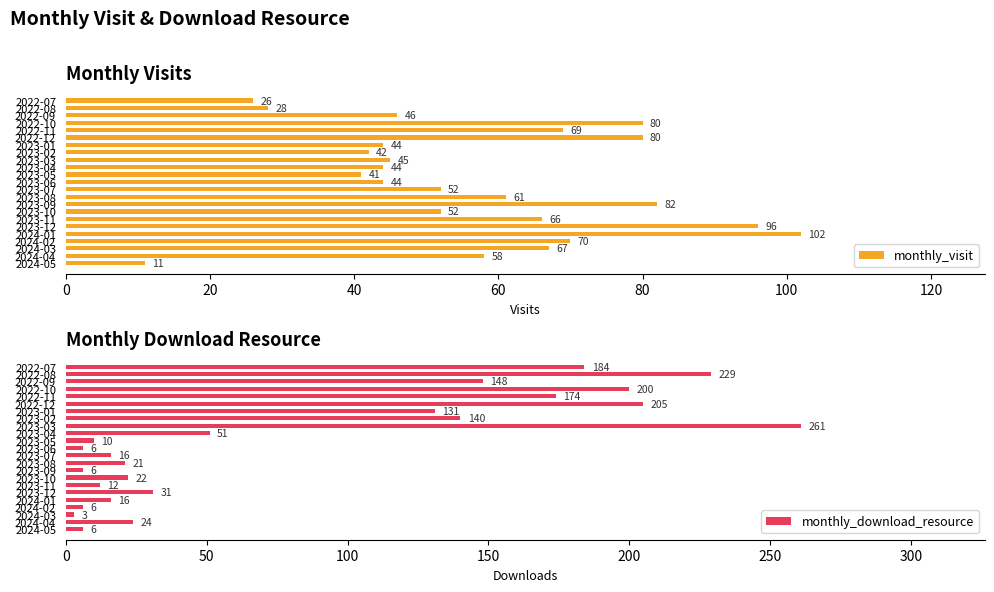

What is the sum of all monthly_visit values?

1306